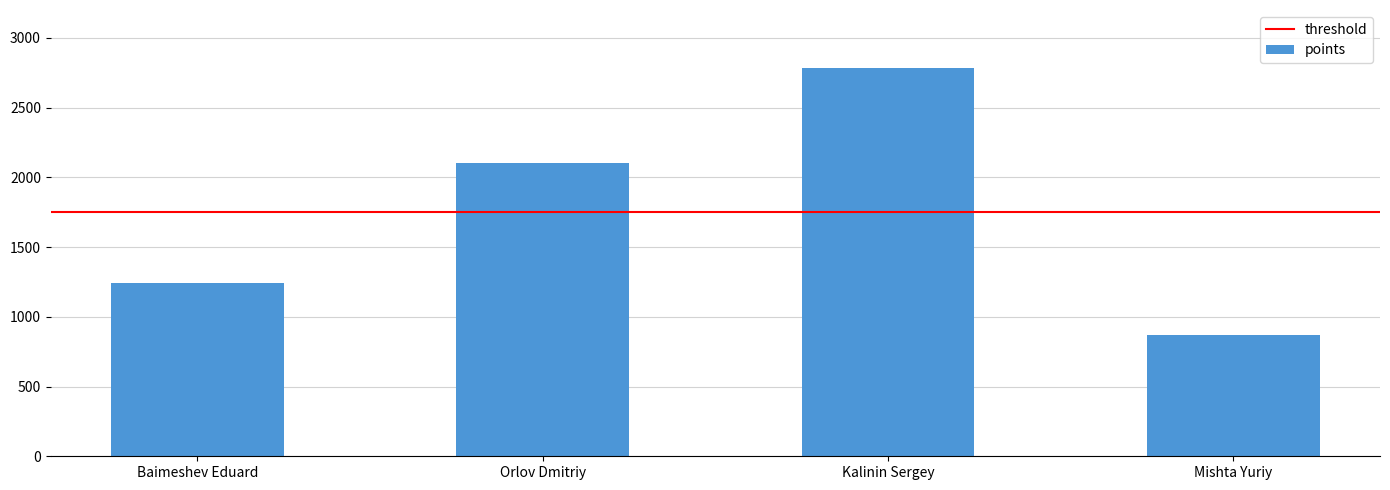

Approximately how many times larger is the value at Kalinin Sergey compared to Mishta Yuriy?

3.2